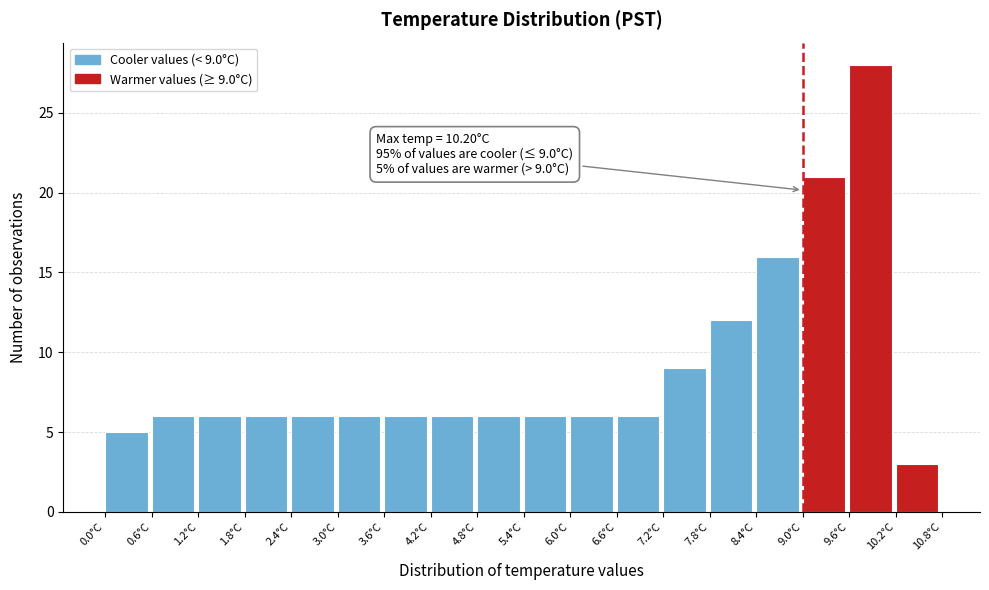

Which range on the x-axis has the tallest bar?

9.6 to 10.2